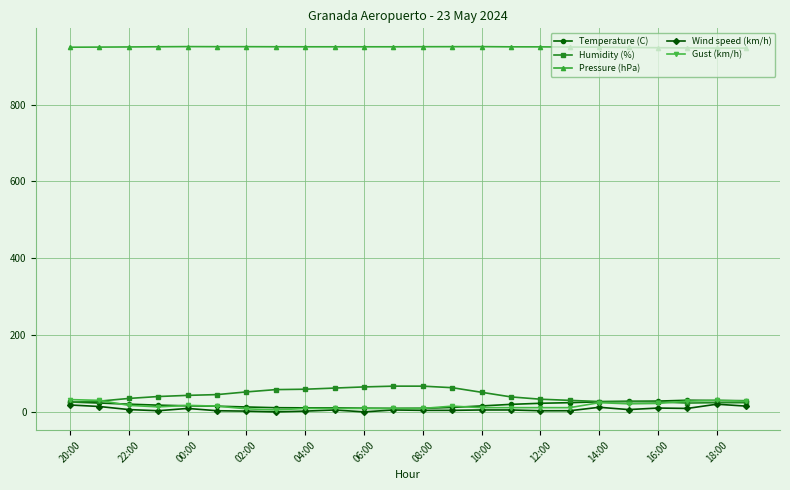

How many series are shown in this chart?

5